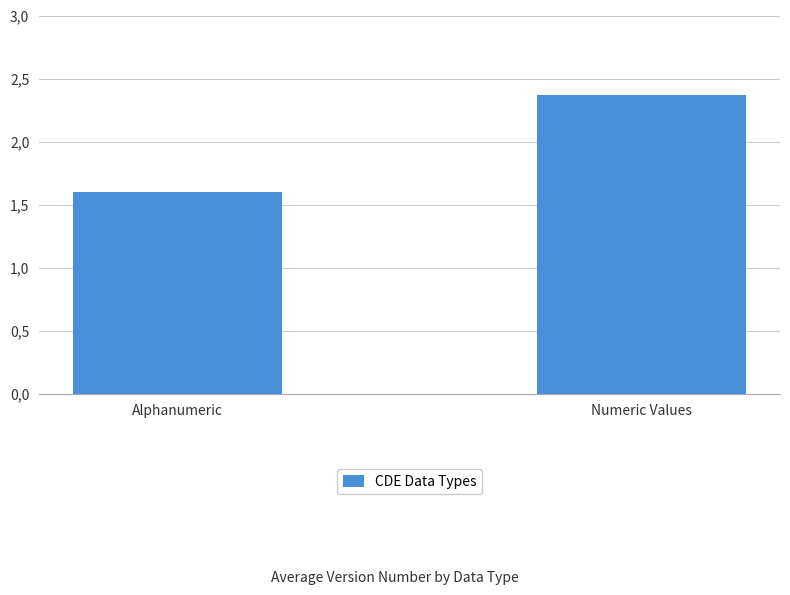

Does the chart contain any negative values?

No